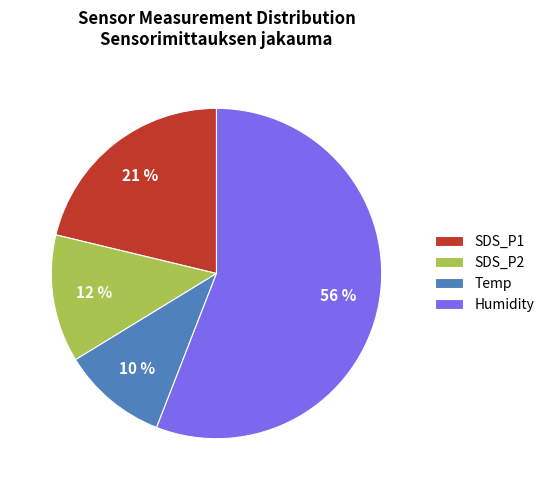

Rank the categories by value from highest to lowest.

Humidity, SDS_P1, SDS_P2, Temp